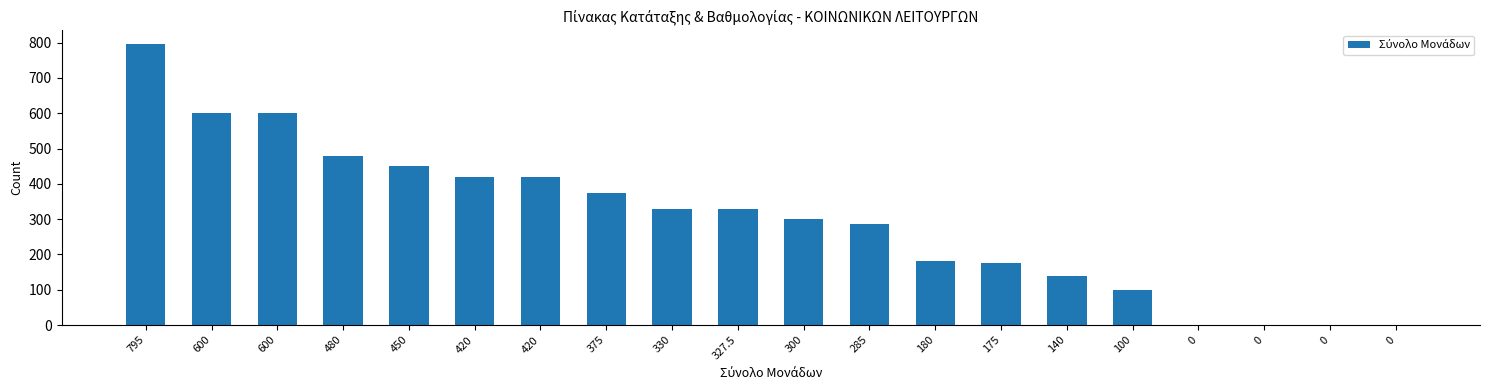

Count the number of data series in this chart.

1